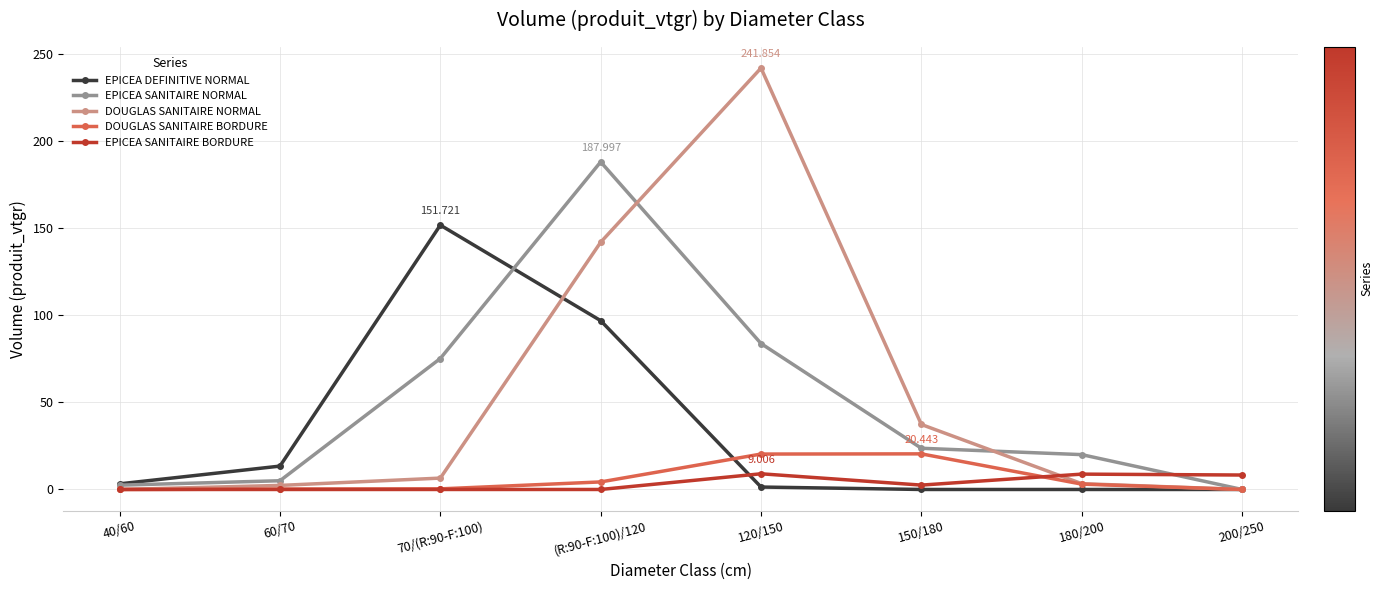

Does the chart display data point markers on the line(s)?

Yes